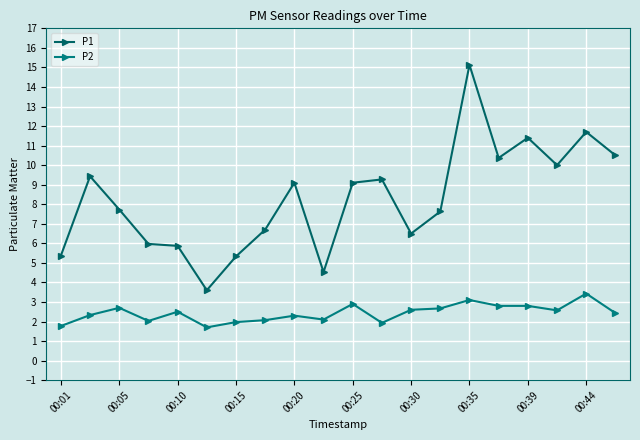

How many interior local valleys does the P2 series have?

5